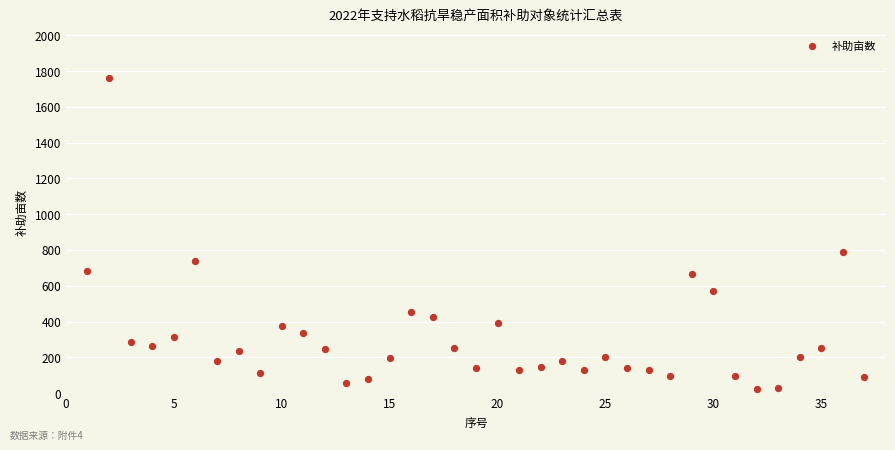

What is the range of Y values (max minus min)?

1738